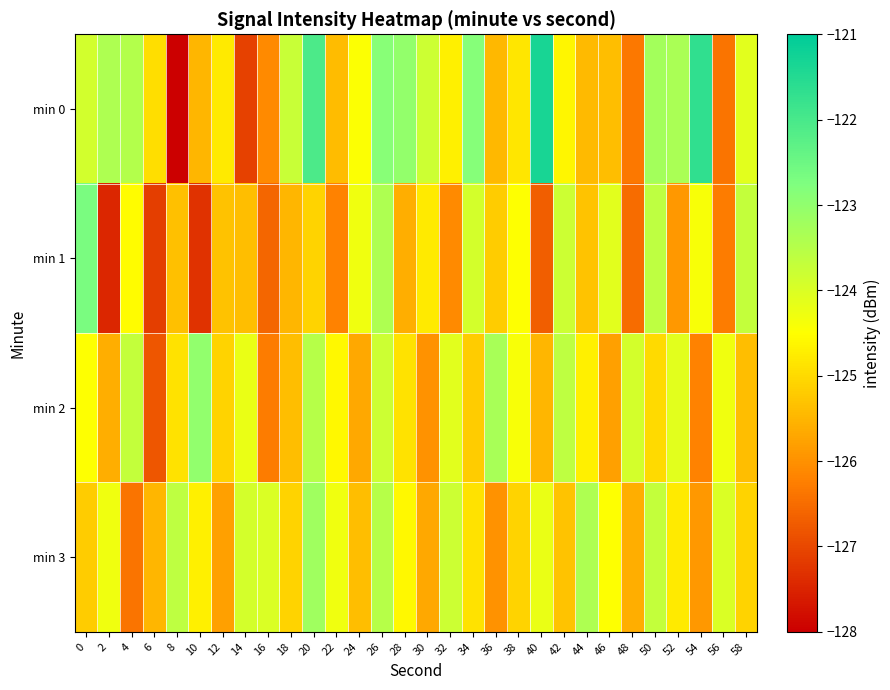

Which category has the highest value across all series?

40